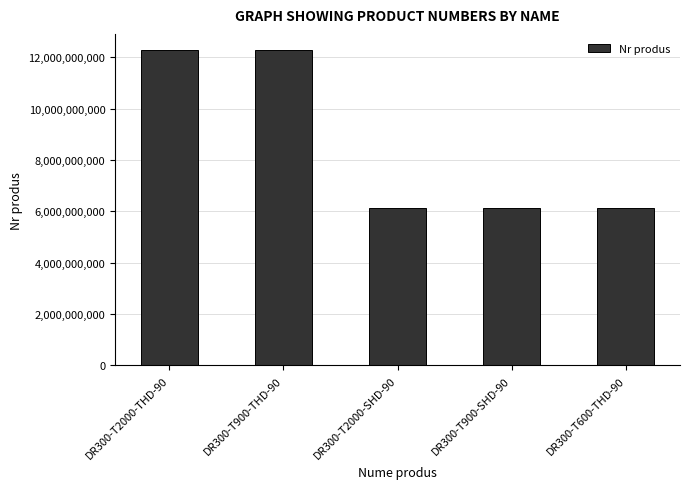

What is the change in value from DR300-T2000-THD-90 to DR300-T900-SHD-90?

-6151761080